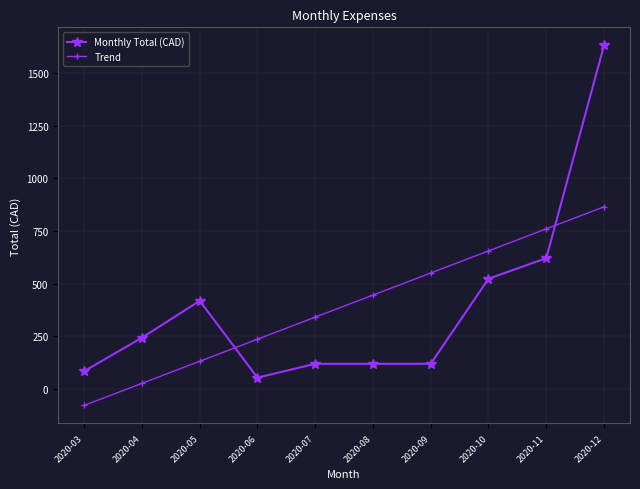

Is it true that Monthly Total (CAD) equals 53.0 at 2020-06?

True